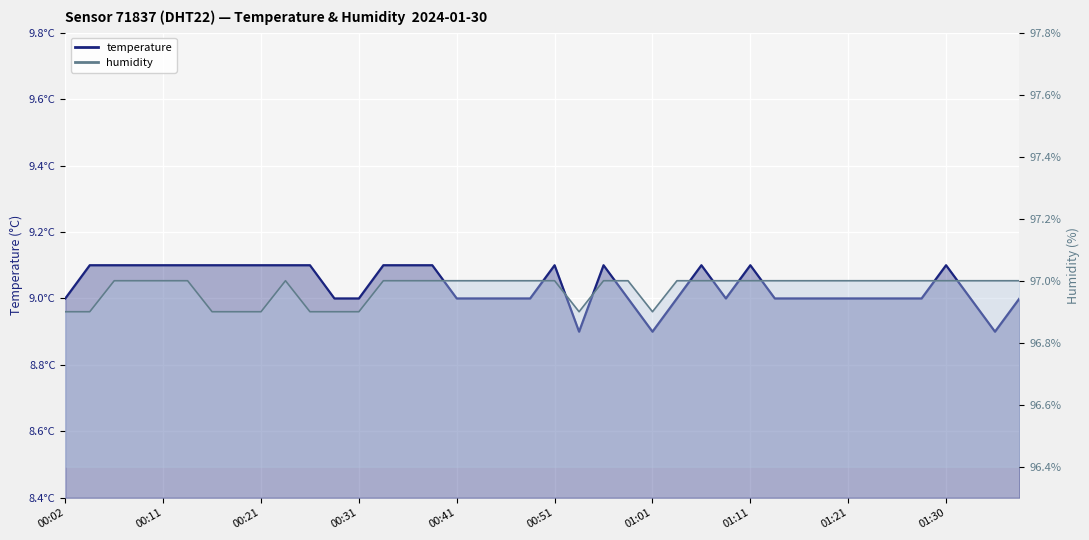

True or false: temperature line and humidity line intersect in this chart.

False